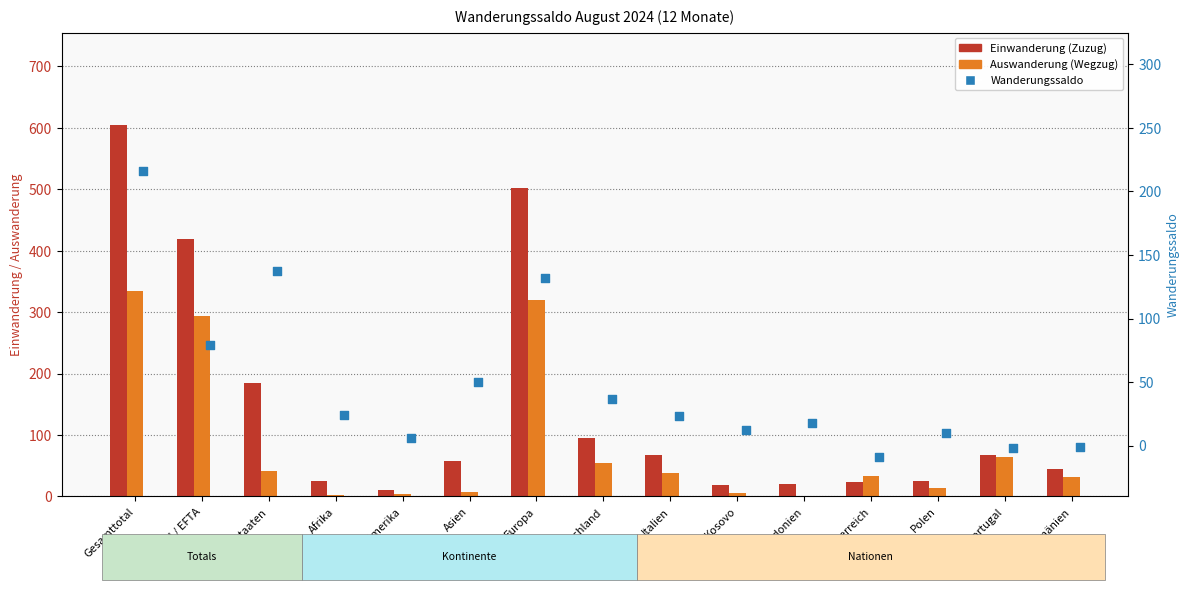

Which series has the largest Y range (max minus min)?

Einwanderung (Zuzug)